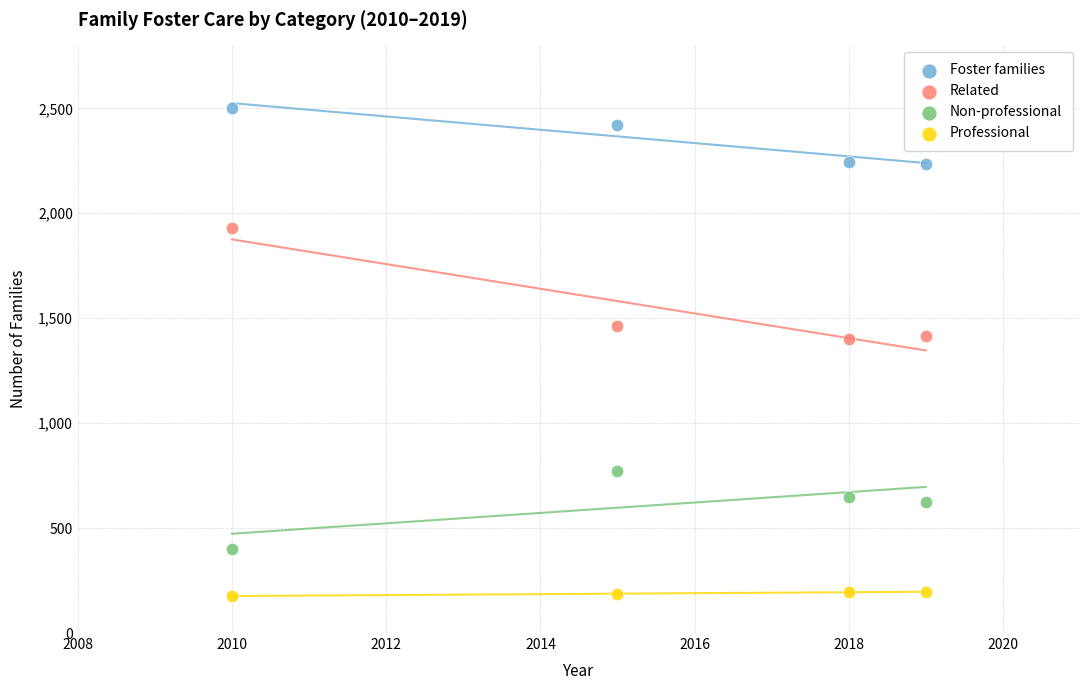

In the Foster families series, what Y value is closest to 2368?

2420